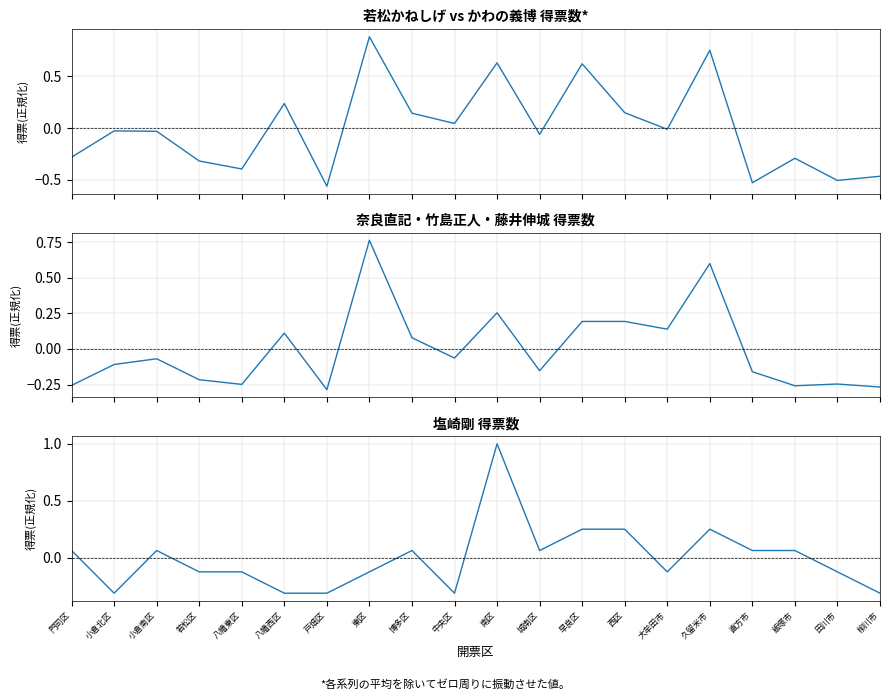

How many positive values does the 若松かねしげ(1) series have?

8